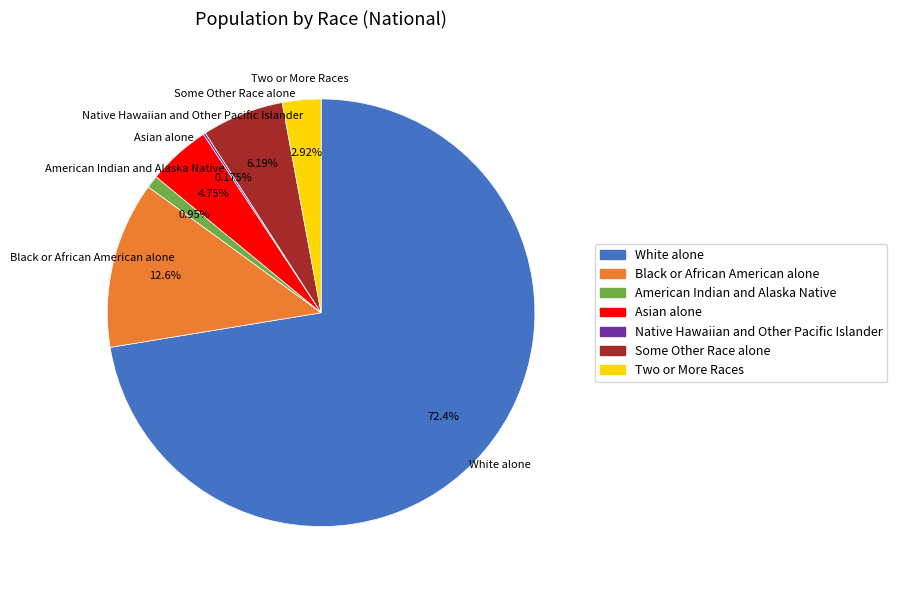

Which slice is the largest?

White alone